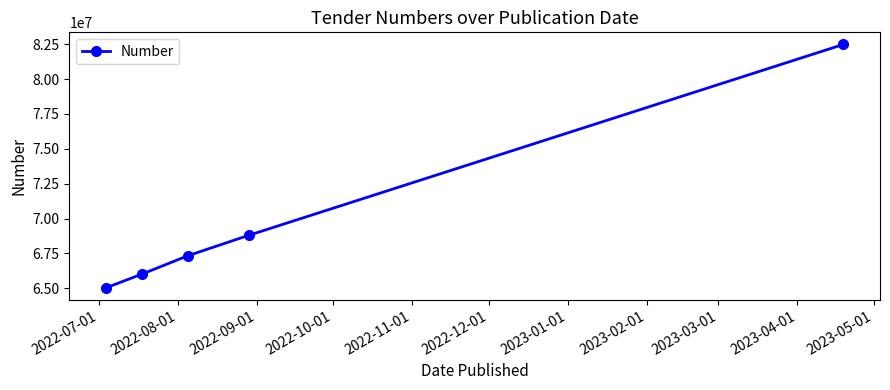

True or false: there are more than 1 points higher than both neighbors.

False